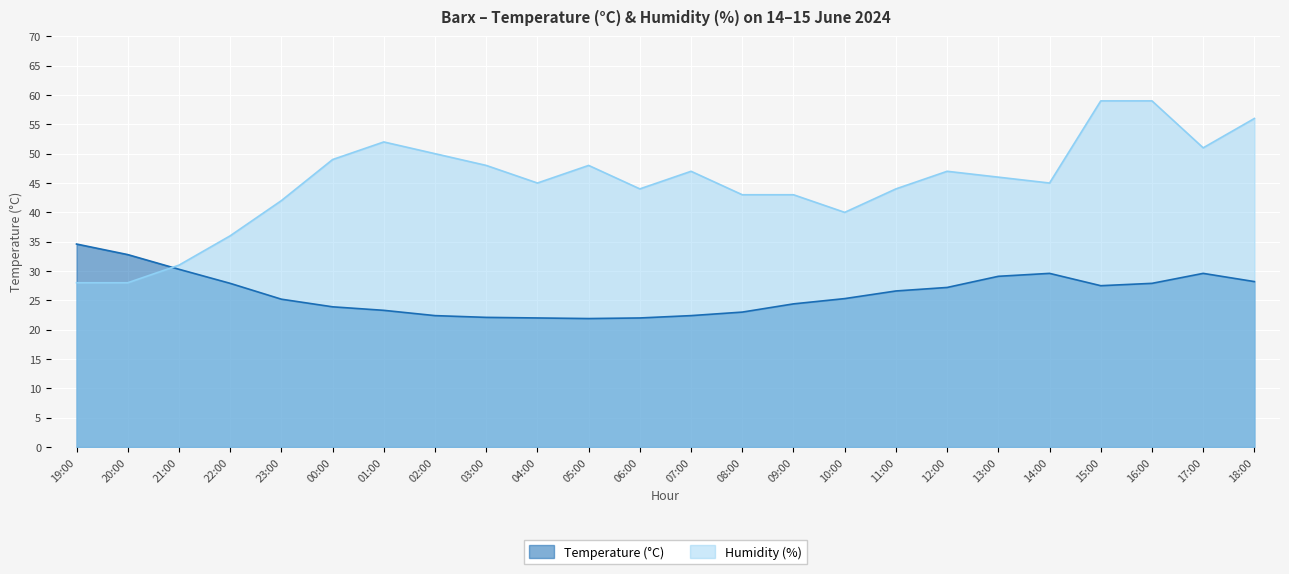

At which label does Temperature (°C) first exceed 26?

19:00